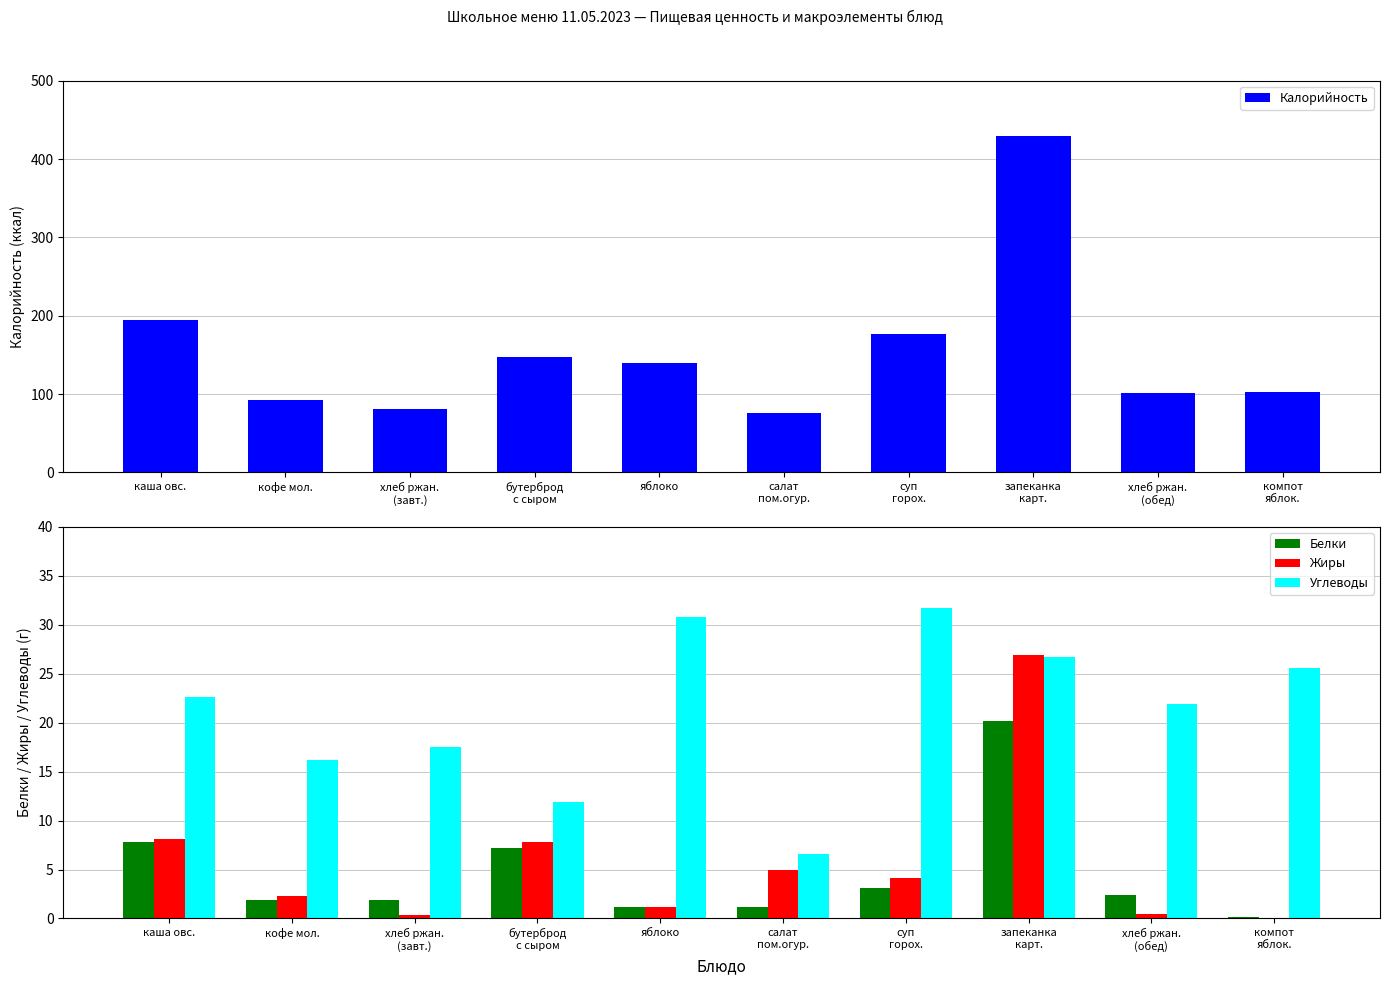

At which category is the sum across all series the highest?

запеканка
карт.